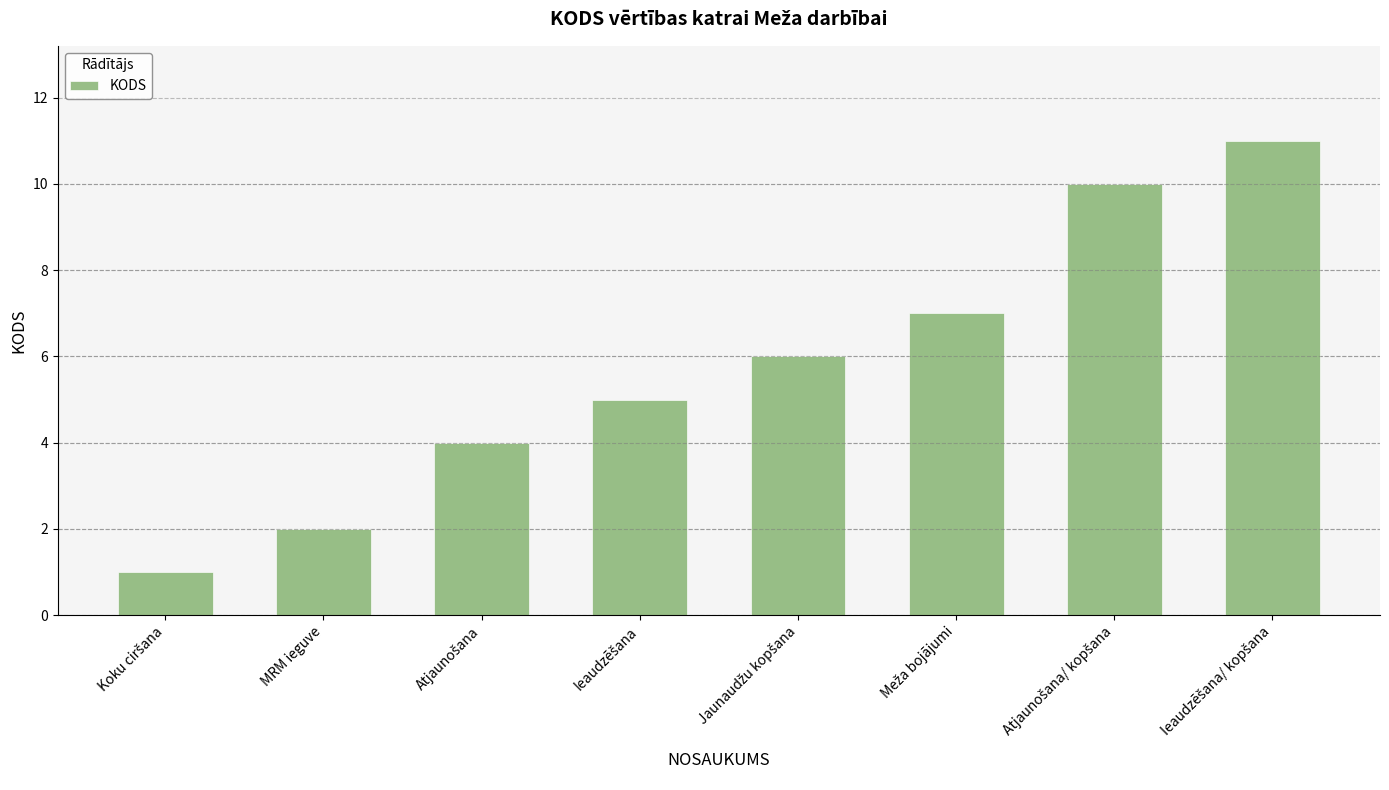

The value at MRM ieguve is 1. True or false?

False